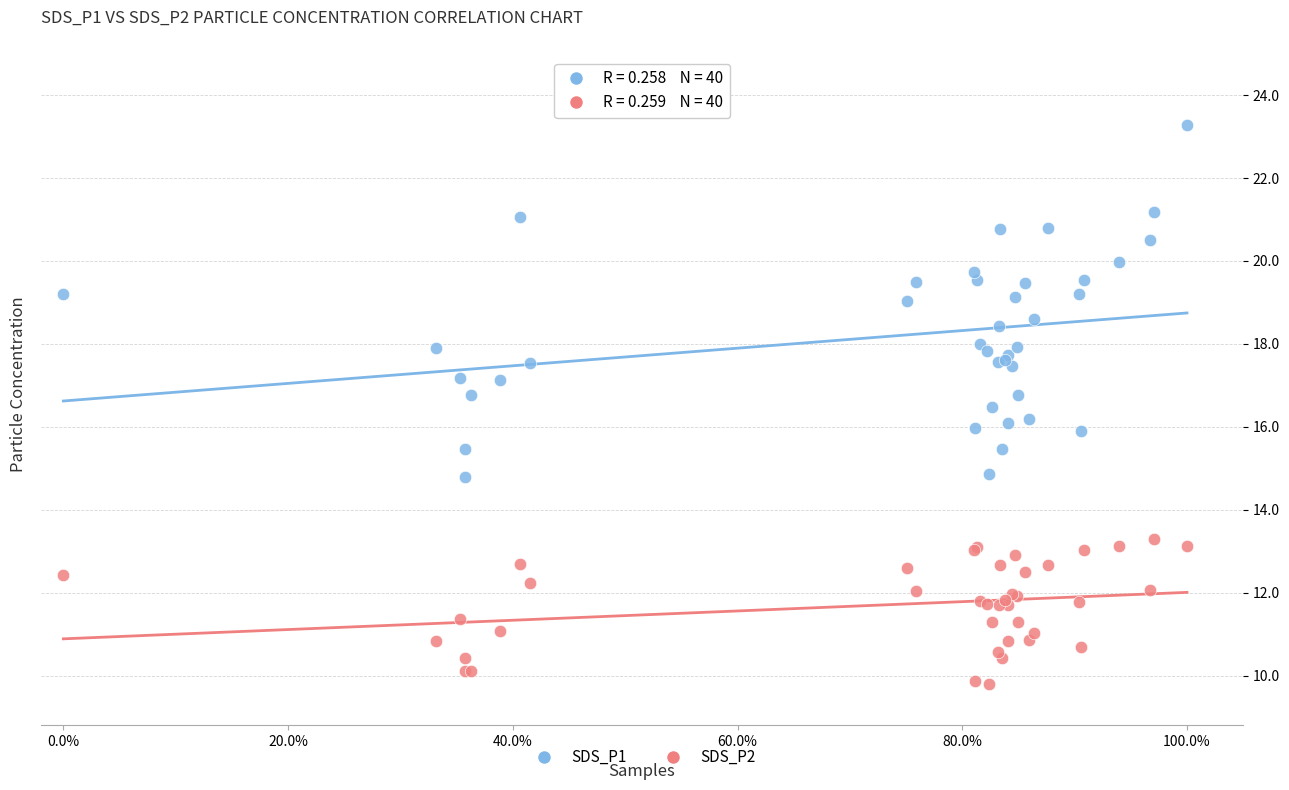

What is the X range (max minus min) for the scatter plot?

100.0